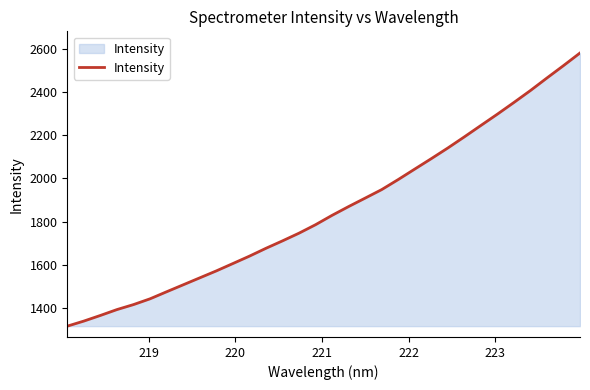

What is the minimum value shown in the chart?

1317.7